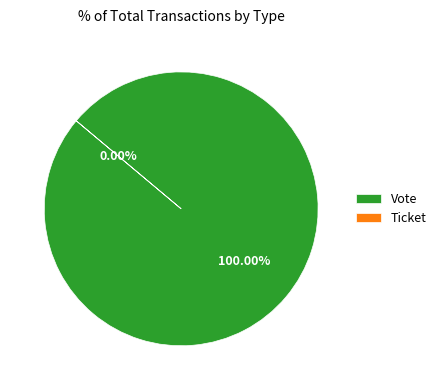

To the nearest percent, what is the difference between the Ticket and Vote slice percentages?

100%